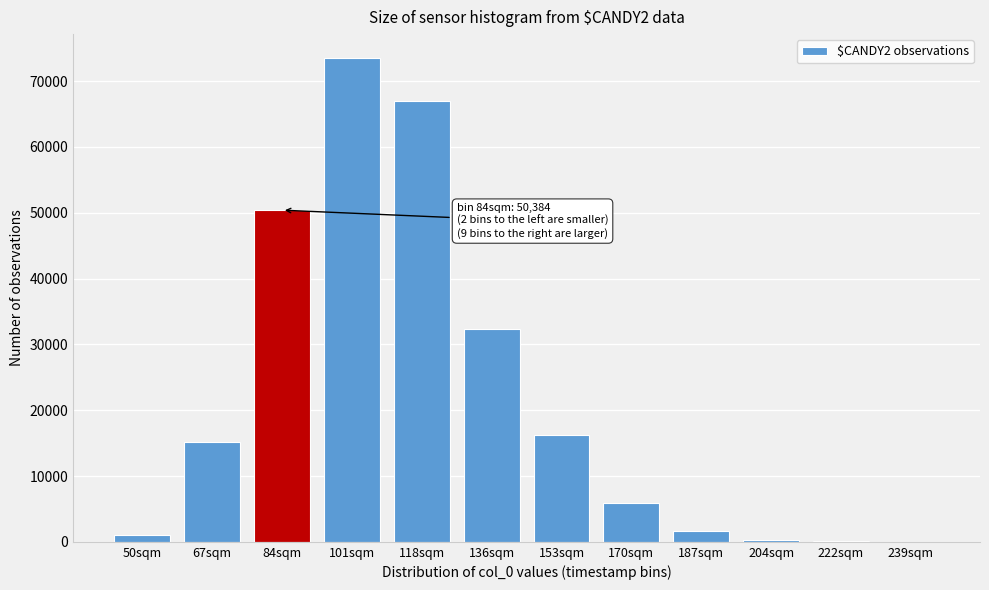

Which category has the highest value across all series?

101sqm